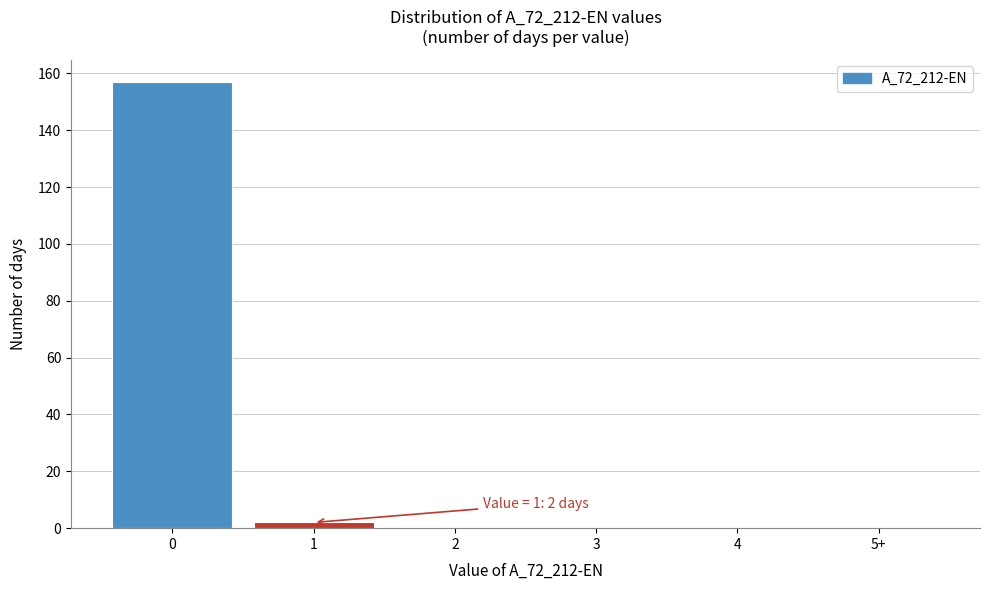

Reading left to right, what are all the values shown in this chart?

0=157	1=2	2=0	3=0	4=0	5+=0